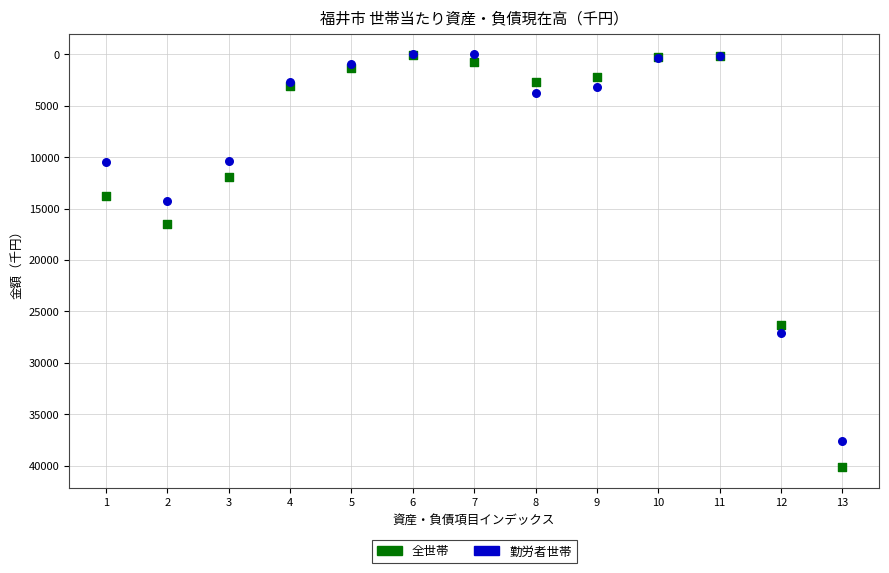

In the 勤労者世帯 series, what Y value is closest to 18784?

14256